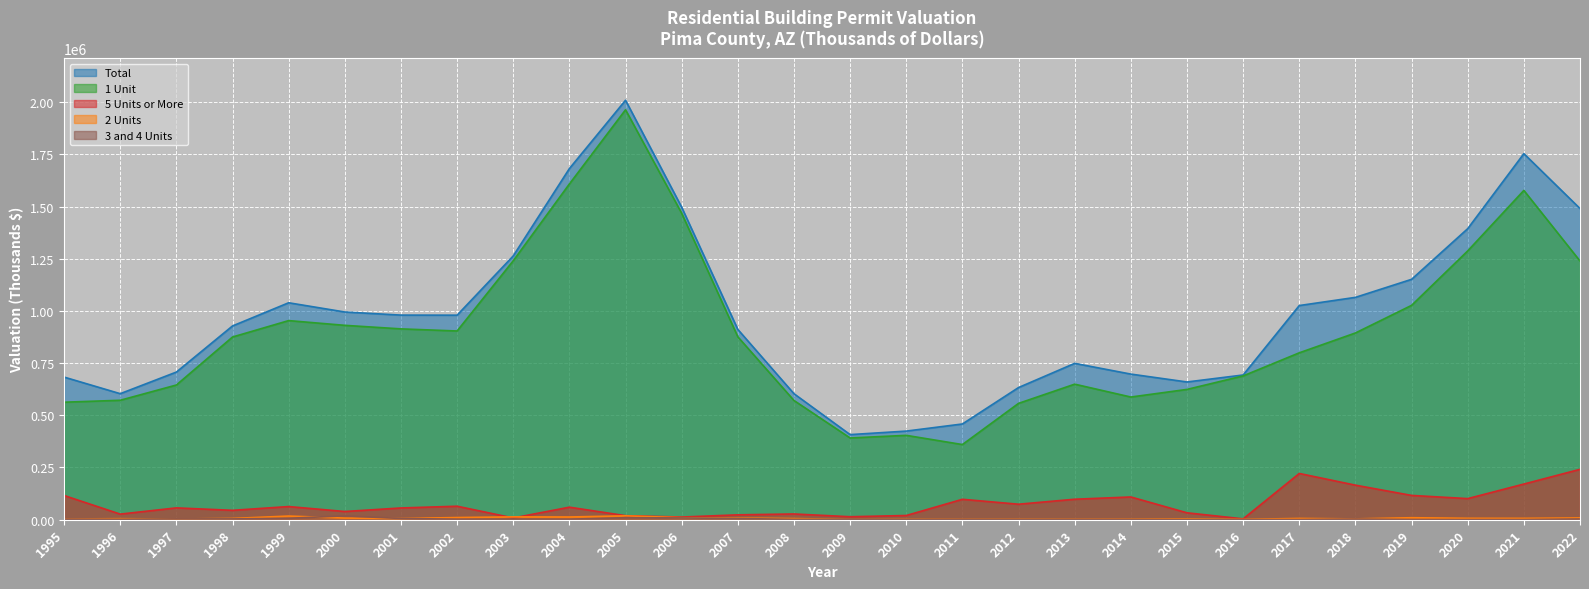

Rank the series by their maximum value, from lowest to highest.

2 Units, 3 and 4 Units, 5 Units or More, 1 Unit, Total